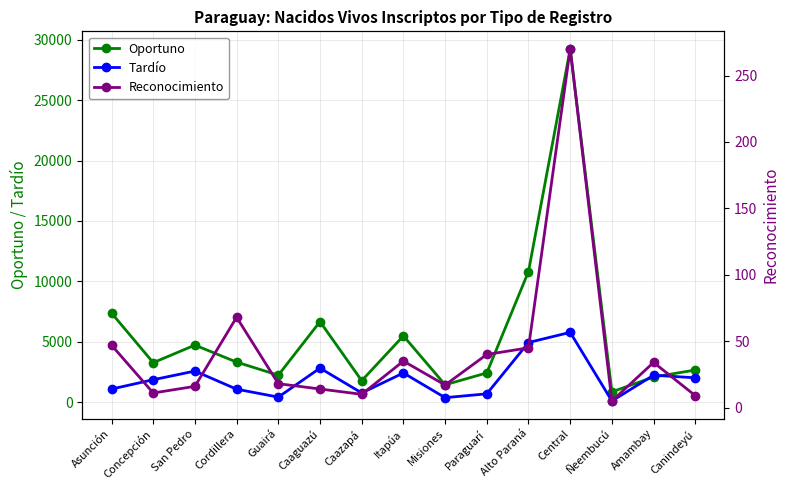

Count the number of data series in this chart.

3